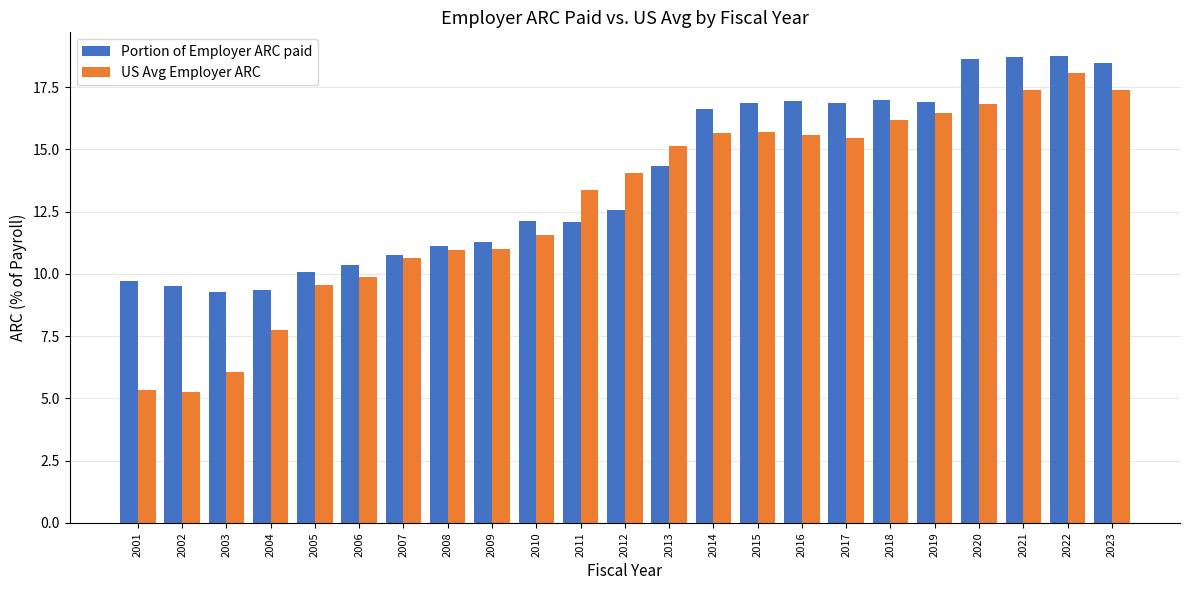

Read the US Avg Employer ARC value at 2021.

17.4